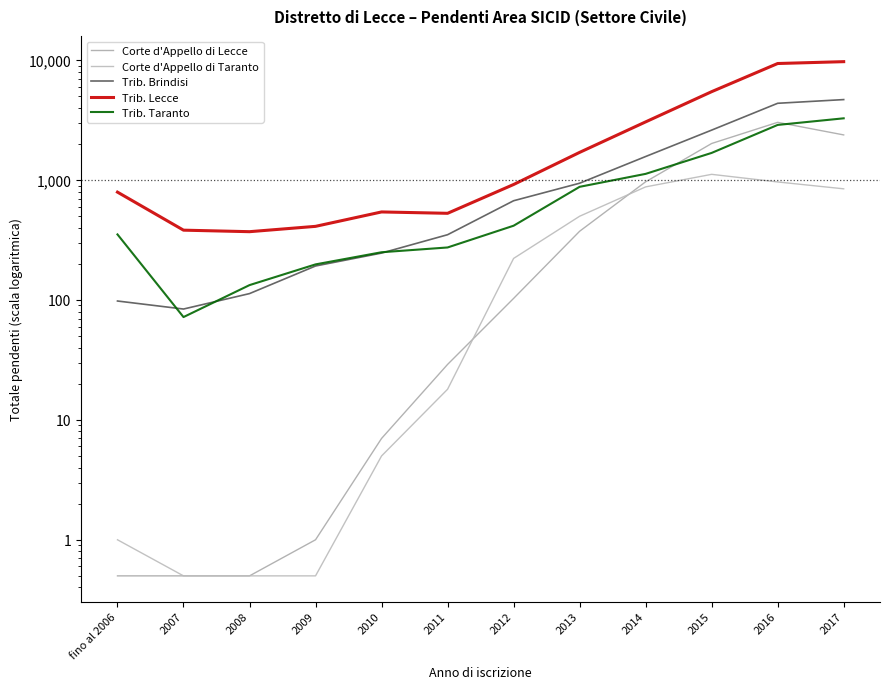

How many values in the Corte d'Appello di Taranto series are below 222?

6